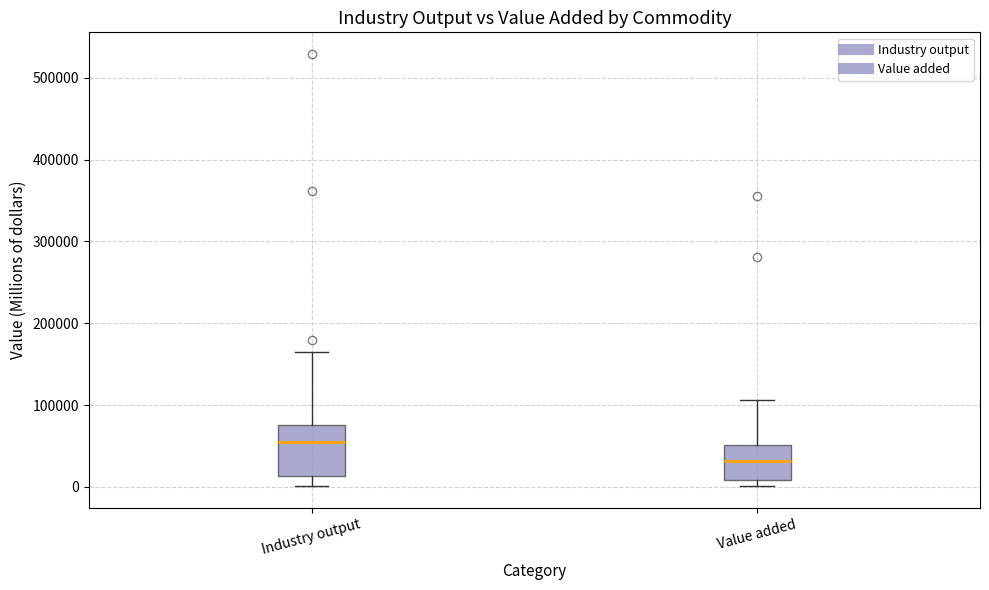

Reading left to right, transcribe this box plot: for each box, give where its median line is, the range the box spans, and where its two whiskers end, as read against the y-axis. The values are not printed on the chart, so give them approximately, as read against the axis.

Industry output: median 60000, box 10000 to 80000, whiskers 0 to 160000
Value added: median 30000, box 10000 to 50000, whiskers 0 to 110000